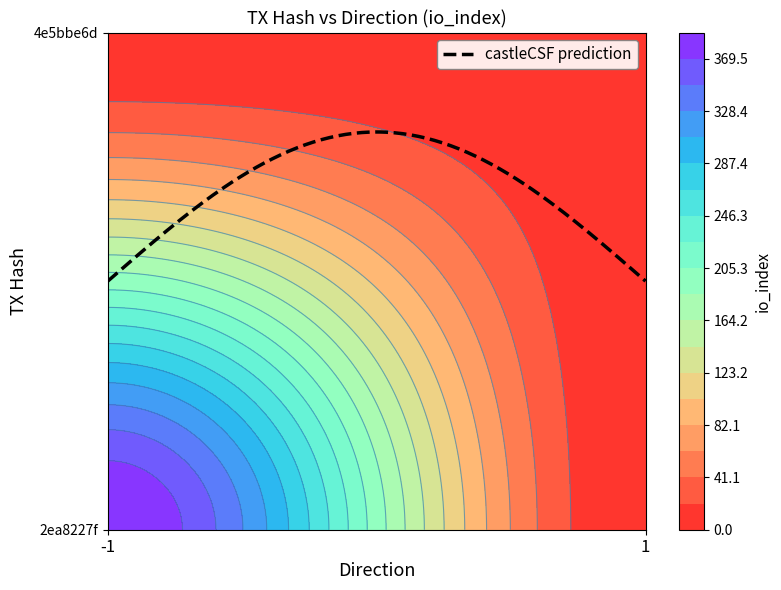

The 2ea8227f series shows 0 at direction. True or false?

False